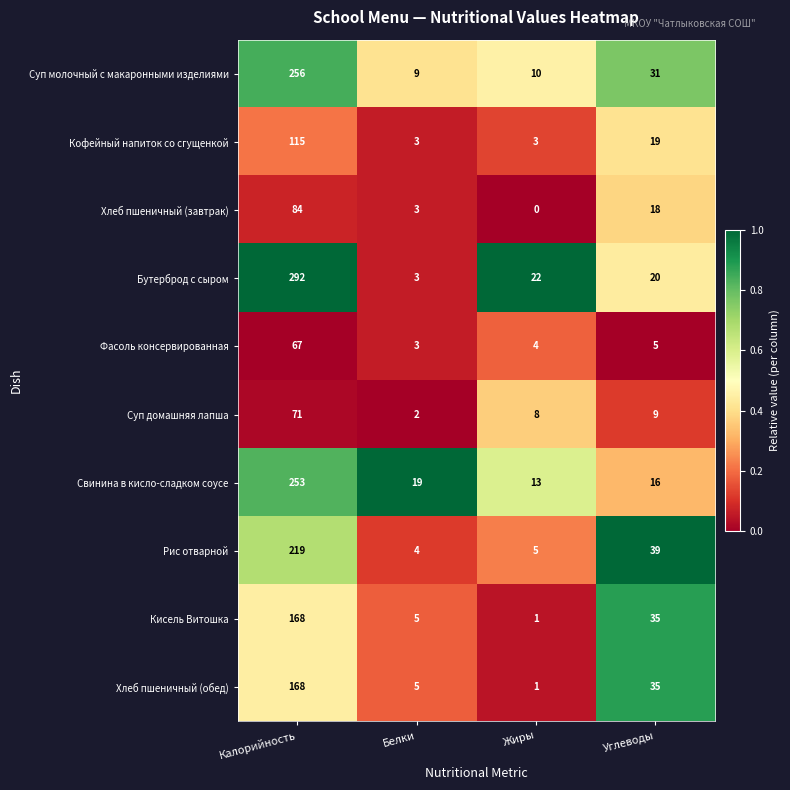

Count the number of categories in the chart.

4